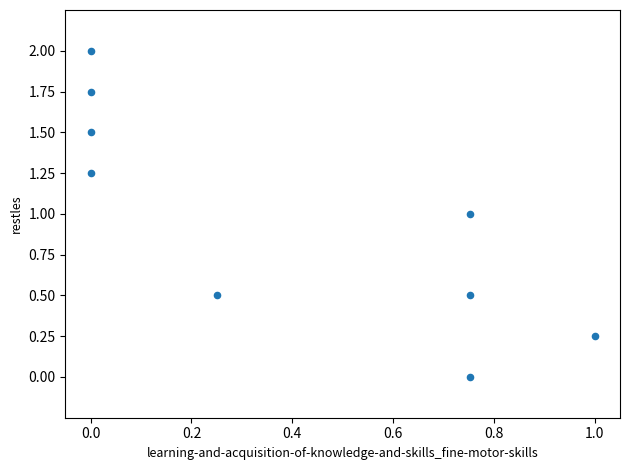

What is the average X value?

0.4